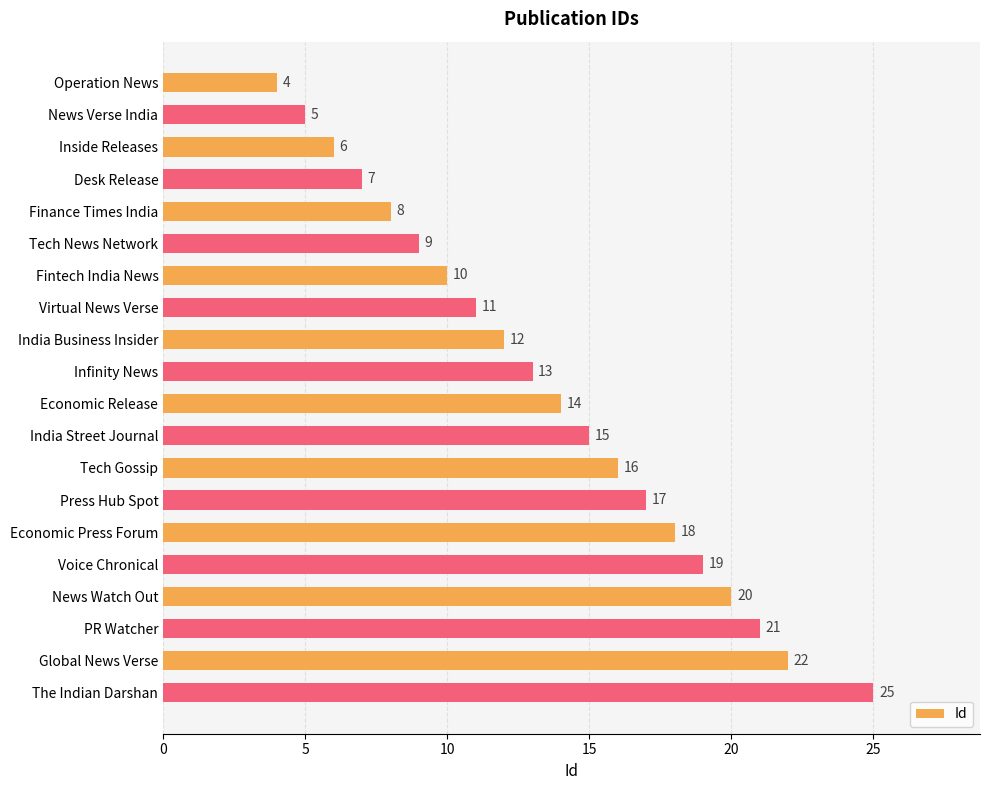

Does the chart contain any negative values?

No